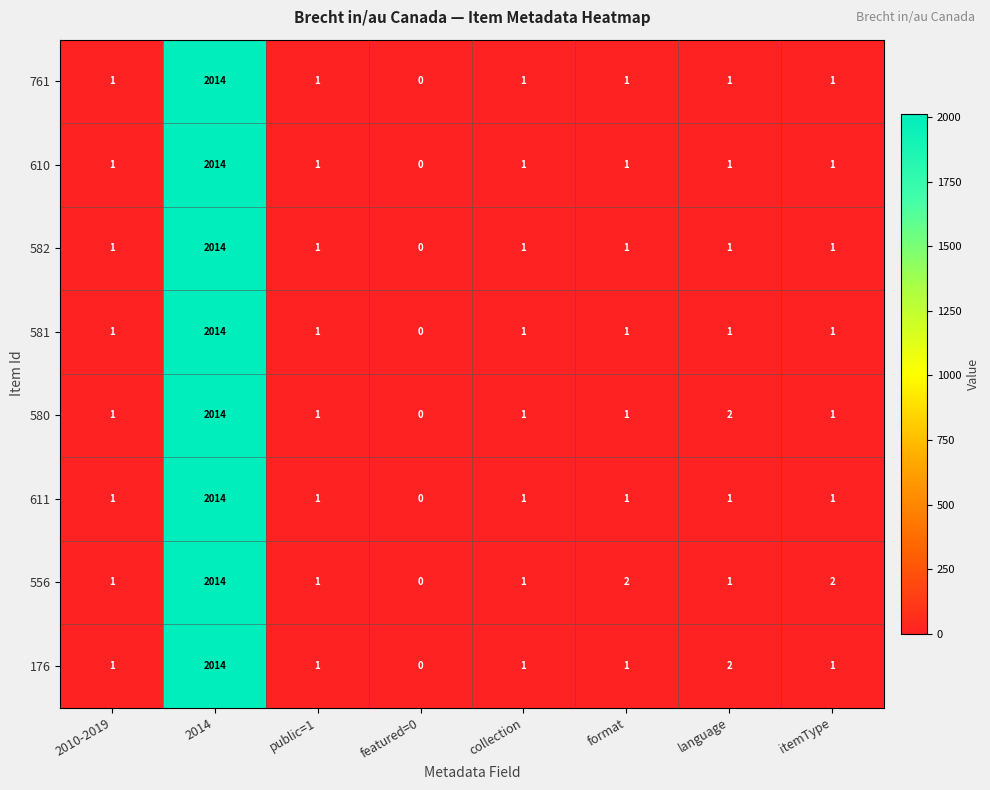

At which category is the sum across all series the highest?

2014